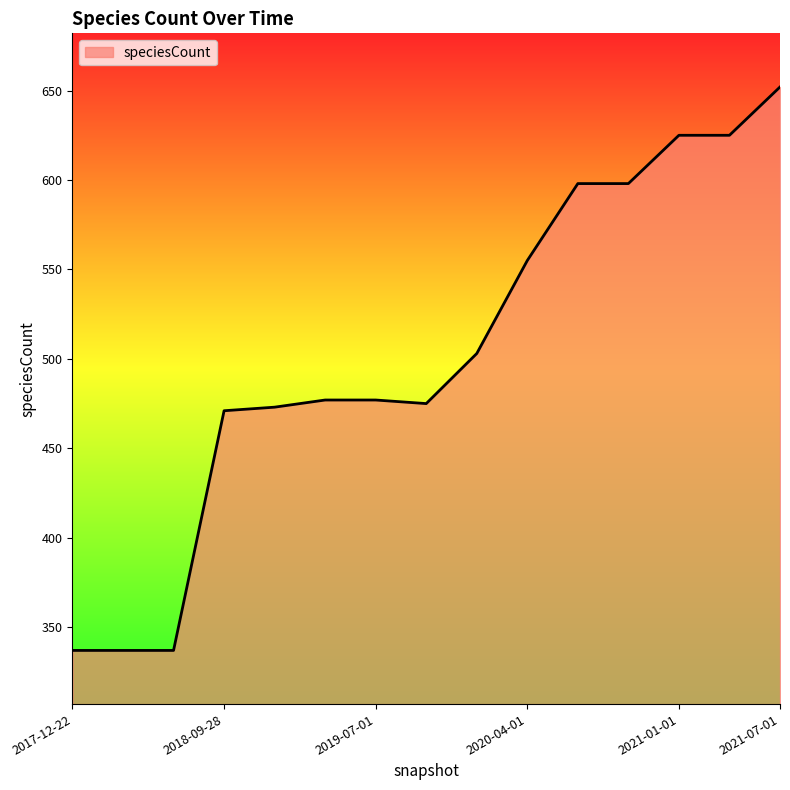

What is the difference between the maximum and minimum values?

315